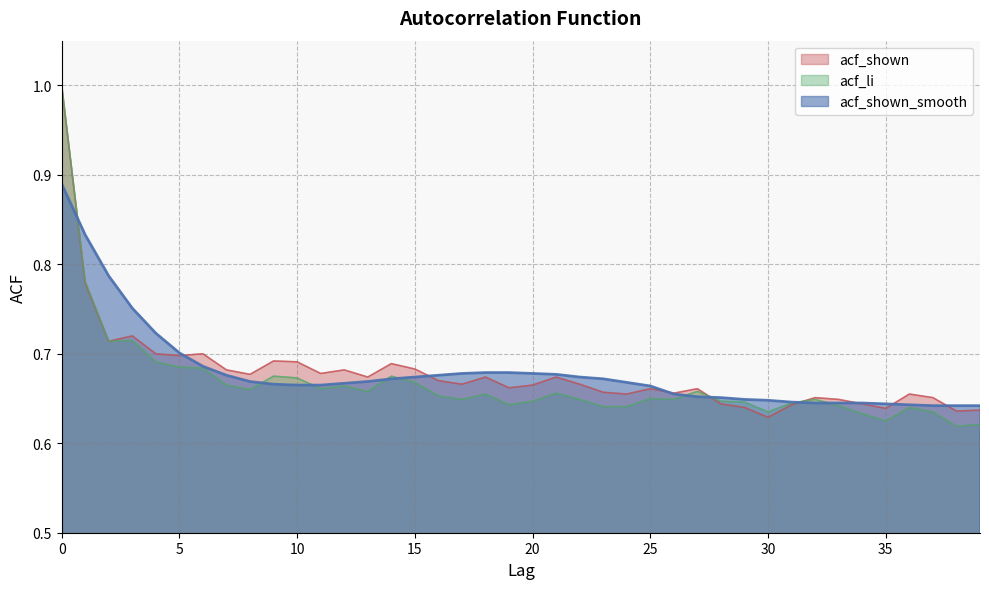

At which category does the chart reach its minimum across all series?

38